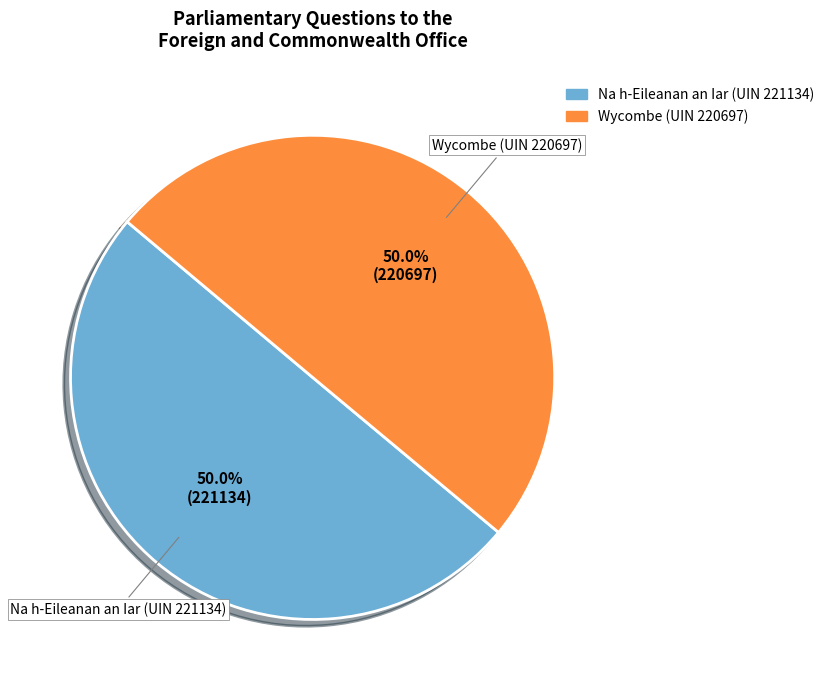

How many segments does this pie chart have?

2